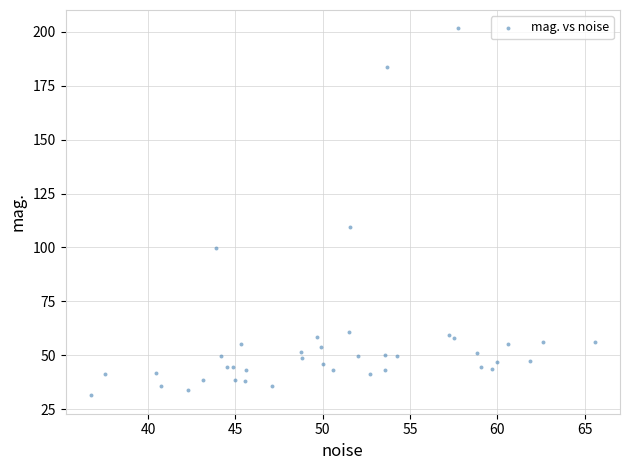

What Y value in the scatter plot is closest to 116?

109.7